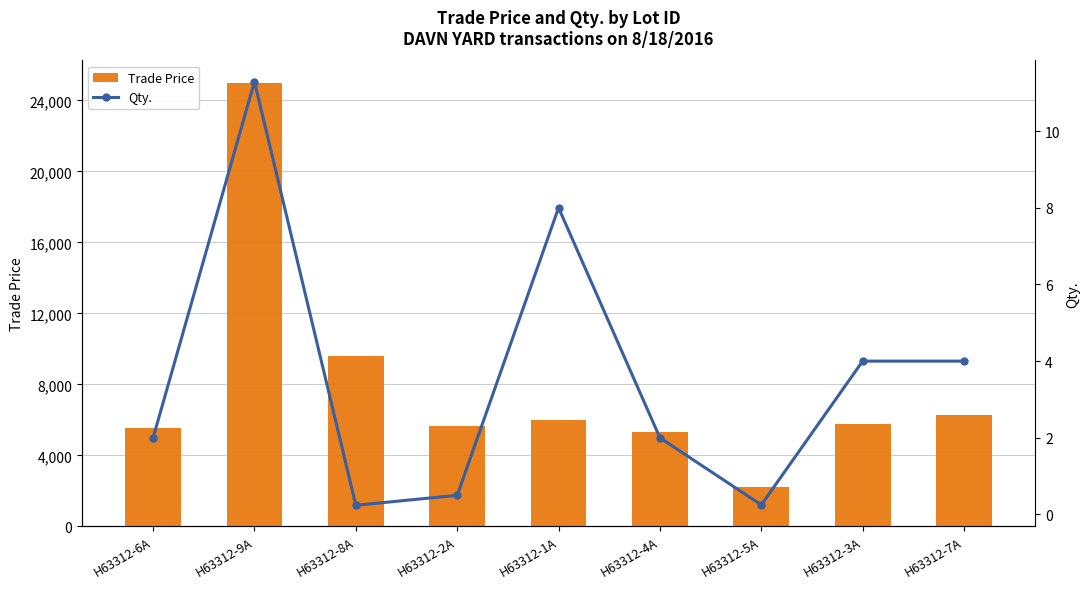

Reading left to right, extract all data points from this chart.

Trade Price: 5550.0	24995.0	9625.0	5670.0	5970.0	5309.0	2200.0	5790.0	6270.0
Qty.: 2.0	11.3	0.2	0.5	8.0	2.0	0.2	4.0	4.0